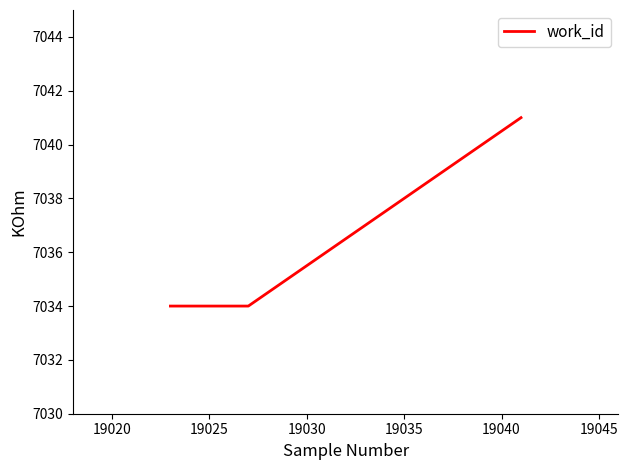

What is the sum of all values?

28143